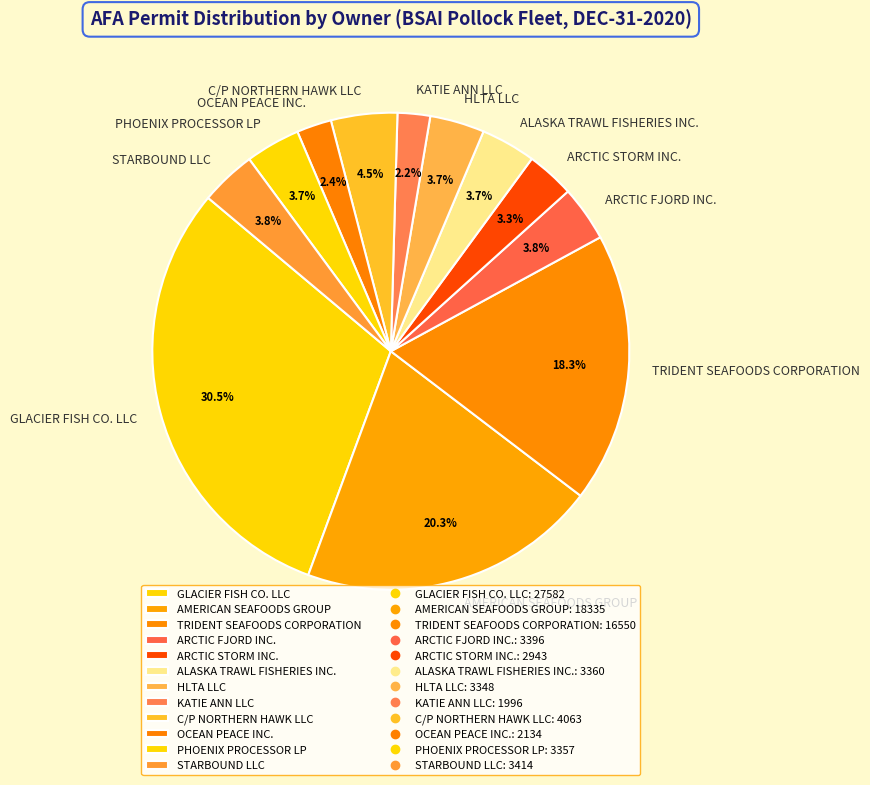

Approximately how many times larger is the value at ARCTIC STORM INC. compared to ARCTIC FJORD INC.?

0.9